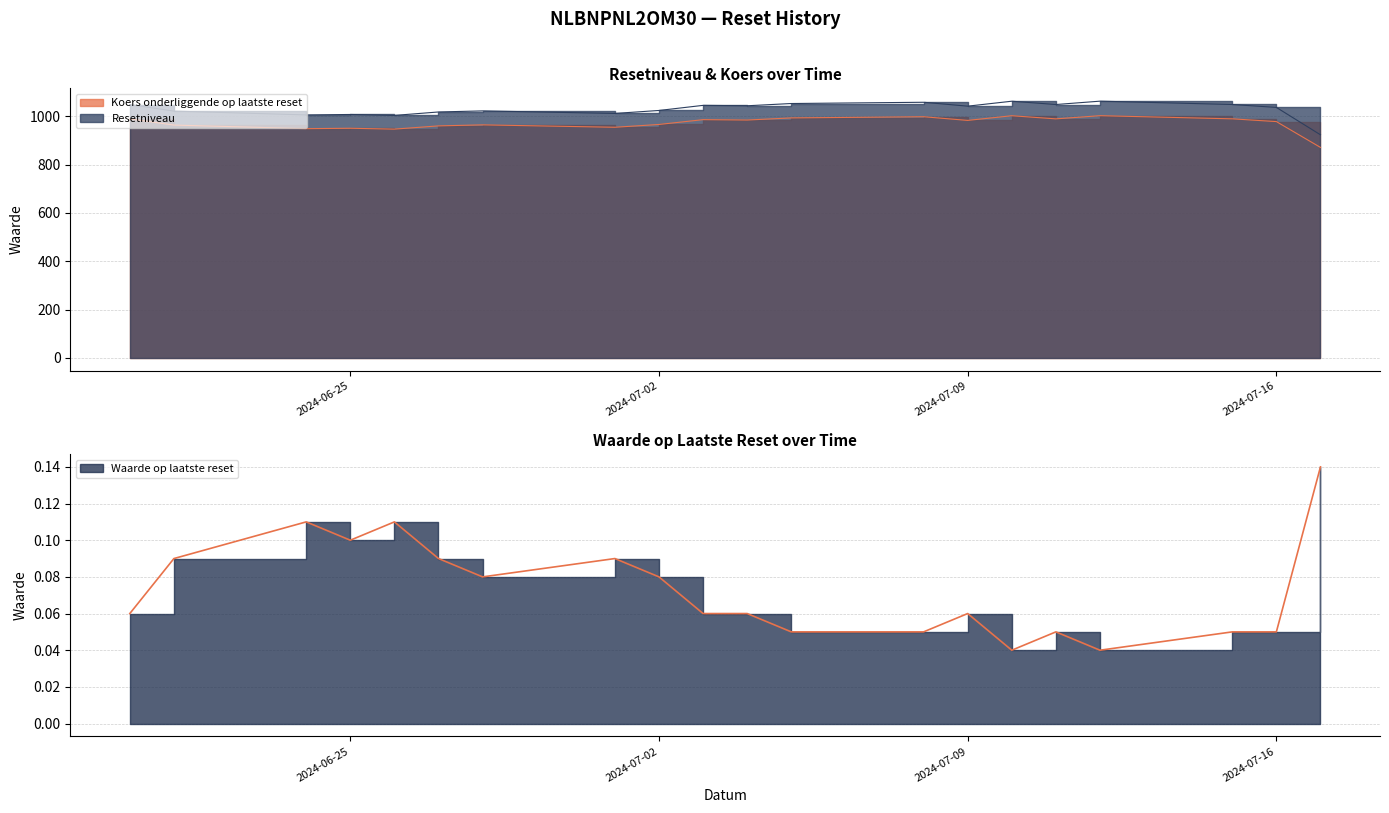

At which category does the chart reach its minimum across all series?

2024-07-12